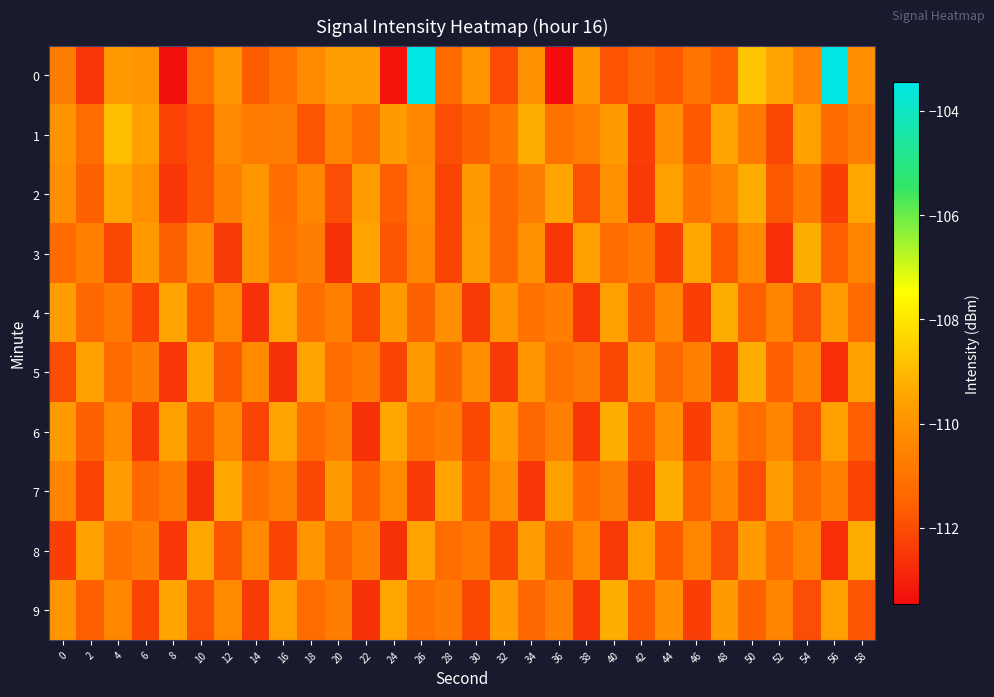

Reading left to right, what are all the values shown in this chart?

0: 0=-110.7	2=-112.6	4=-109.8	6=-109.9	8=-113.3	10=-111.1	12=-109.9	14=-111.7	16=-111.0	18=-110.3	20=-109.7	22=-109.7	24=-113.3	26=-103.5	28=-111.3	30=-110.0	32=-112.0	34=-110.1	36=-113.5	38=-109.8	40=-111.8	42=-111.4	44=-111.7	46=-111.0	48=-111.6	50=-108.7	52=-109.5	54=-110.5	56=-103.4	58=-110.1
1: 0=-110.0	2=-111.2	4=-108.9	6=-109.7	8=-112.2	10=-111.8	12=-110.4	14=-110.8	16=-110.7	18=-111.8	20=-110.5	22=-111.2	24=-109.8	26=-110.4	28=-112.0	30=-111.5	32=-110.9	34=-109.3	36=-111.1	38=-110.6	40=-109.8	42=-112.3	44=-110.2	46=-111.7	48=-109.5	50=-110.8	52=-112.1	54=-109.6	56=-111.3	58=-110.7
2: 0=-110.2	2=-111.5	4=-109.4	6=-110.1	8=-112.5	10=-111.8	12=-110.6	14=-109.9	16=-111.2	18=-110.4	20=-112.0	22=-109.7	24=-111.6	26=-110.3	28=-112.2	30=-109.8	32=-111.4	34=-110.7	36=-109.5	38=-111.9	40=-110.1	42=-112.4	44=-109.6	46=-111.1	48=-110.5	50=-109.3	52=-111.7	54=-110.8	56=-112.3	58=-109.4
3: 0=-111.3	2=-110.6	4=-112.1	6=-109.8	8=-111.5	10=-110.2	12=-112.4	14=-109.9	16=-111.1	18=-110.7	20=-112.6	22=-109.5	24=-111.8	26=-110.4	28=-112.2	30=-109.7	32=-111.4	34=-110.1	36=-112.5	38=-109.6	40=-111.2	42=-110.8	44=-112.3	46=-109.4	48=-111.7	50=-110.3	52=-112.7	54=-109.3	56=-111.6	58=-110.5
4: 0=-109.7	2=-111.4	4=-110.8	6=-112.2	8=-109.5	10=-111.7	12=-110.3	14=-112.6	16=-109.4	18=-111.2	20=-110.6	22=-112.1	24=-109.8	26=-111.5	28=-110.2	30=-112.4	32=-109.9	34=-111.1	36=-110.7	38=-112.5	40=-109.6	42=-111.8	44=-110.4	46=-112.3	48=-109.3	50=-111.6	52=-110.5	54=-112.0	56=-109.7	58=-111.3
5: 0=-112.0	2=-109.6	4=-111.3	6=-110.7	8=-112.5	10=-109.4	12=-111.7	14=-110.3	16=-112.6	18=-109.5	20=-111.2	22=-110.8	24=-112.2	26=-109.8	28=-111.5	30=-110.2	32=-112.4	34=-109.9	36=-111.1	38=-110.7	40=-112.1	42=-109.7	44=-111.4	46=-110.6	48=-112.3	50=-109.3	52=-111.6	54=-110.5	56=-112.7	58=-109.6
6: 0=-109.8	2=-111.5	4=-110.3	6=-112.4	8=-109.6	10=-111.8	12=-110.4	14=-112.2	16=-109.5	18=-111.3	20=-110.7	22=-112.6	24=-109.4	26=-111.1	28=-110.8	30=-112.1	32=-109.7	34=-111.4	36=-110.6	38=-112.5	40=-109.3	42=-111.7	44=-110.2	46=-112.3	48=-109.9	50=-111.2	52=-110.5	54=-112.0	56=-109.6	58=-111.6
7: 0=-110.5	2=-112.2	4=-109.7	6=-111.4	8=-110.8	10=-112.6	12=-109.4	14=-111.2	16=-110.6	18=-112.1	20=-109.8	22=-111.5	24=-110.3	26=-112.4	28=-109.5	30=-111.7	32=-110.2	34=-112.5	36=-109.6	38=-111.3	40=-110.7	42=-112.3	44=-109.3	46=-111.6	48=-110.5	50=-112.0	52=-109.7	54=-111.4	56=-110.6	58=-112.2
8: 0=-112.3	2=-109.6	4=-111.1	6=-110.7	8=-112.5	10=-109.4	12=-111.8	14=-110.3	16=-112.2	18=-109.9	20=-111.4	22=-110.6	24=-112.6	26=-109.5	28=-111.2	30=-110.8	32=-112.1	34=-109.7	36=-111.5	38=-110.3	40=-112.4	42=-109.6	44=-111.7	46=-110.4	48=-112.0	50=-109.8	52=-111.3	54=-110.5	56=-112.7	58=-109.3
9: 0=-109.9	2=-111.6	4=-110.4	6=-112.2	8=-109.5	10=-111.9	12=-110.3	14=-112.4	16=-109.6	18=-111.2	20=-110.7	22=-112.6	24=-109.4	26=-111.1	28=-110.8	30=-112.1	32=-109.7	34=-111.4	36=-110.6	38=-112.5	40=-109.3	42=-111.7	44=-110.2	46=-112.3	48=-109.8	50=-111.5	52=-110.5	54=-112.0	56=-109.6	58=-111.8